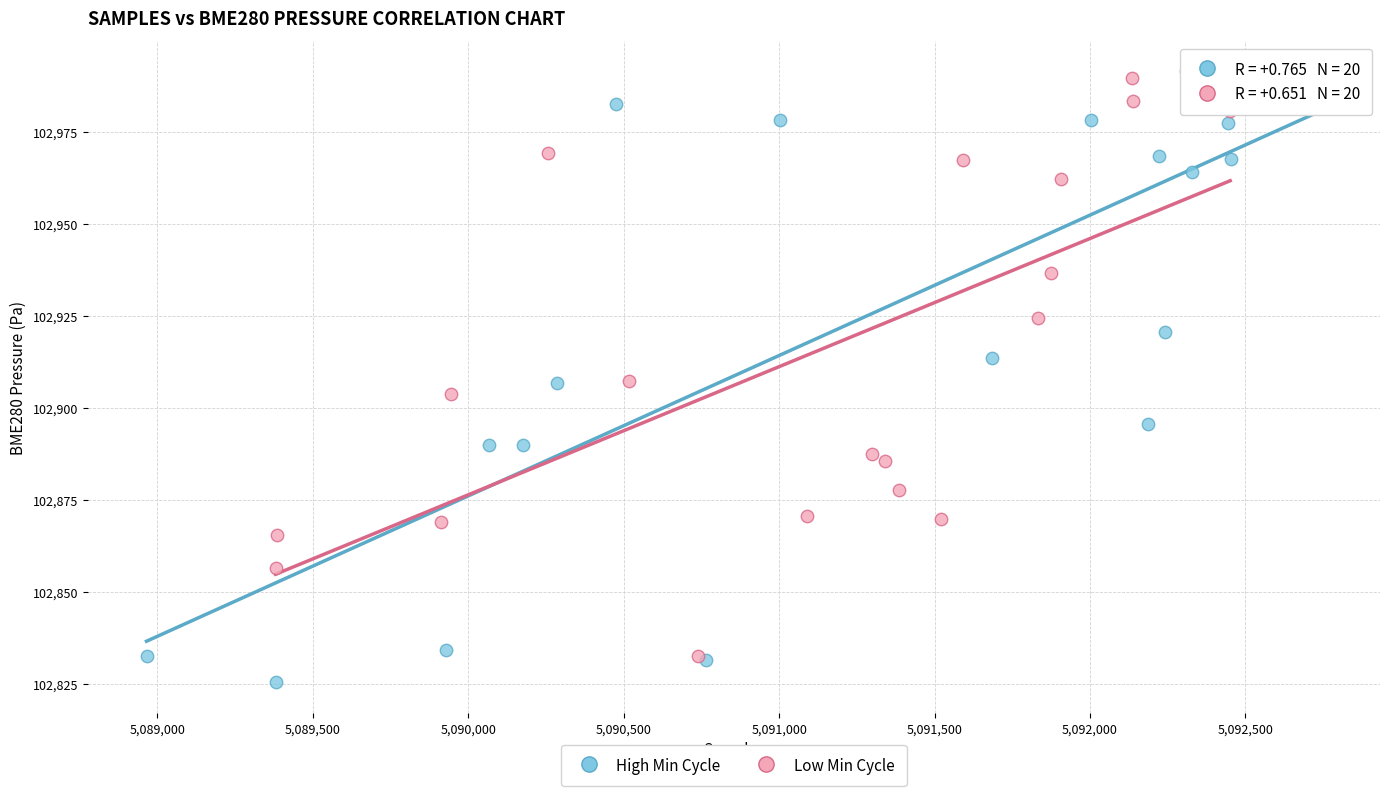

Which series contains the highest Y value?

High Min Cycle